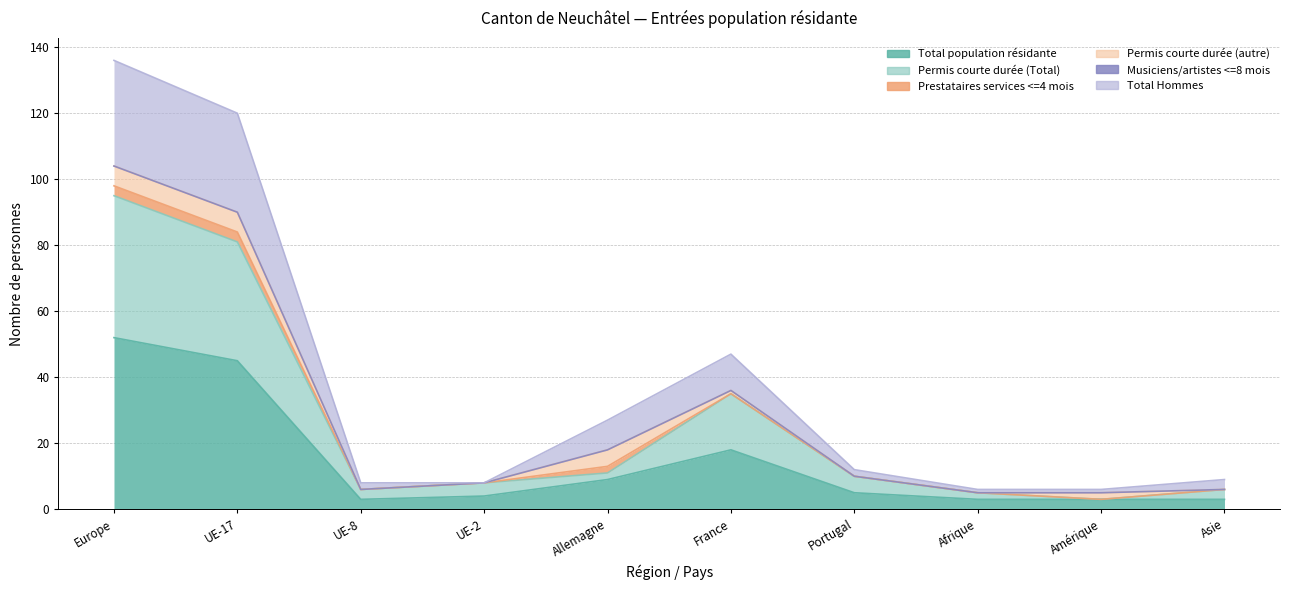

Which has a higher value, UE-17 or Europe?

Europe